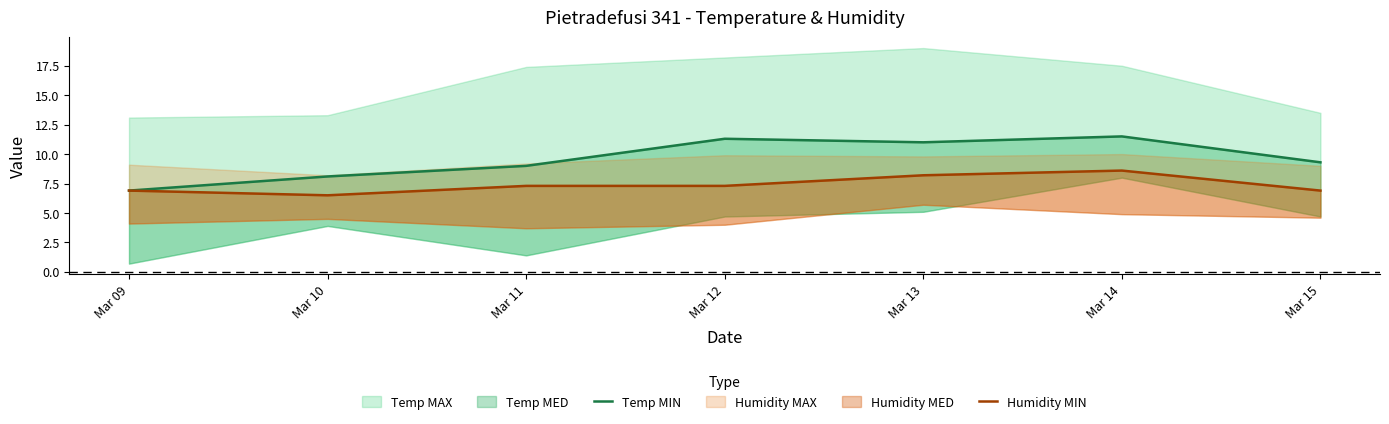

True or false: Temp MIN and Humidity MIN intersect in this chart.

False